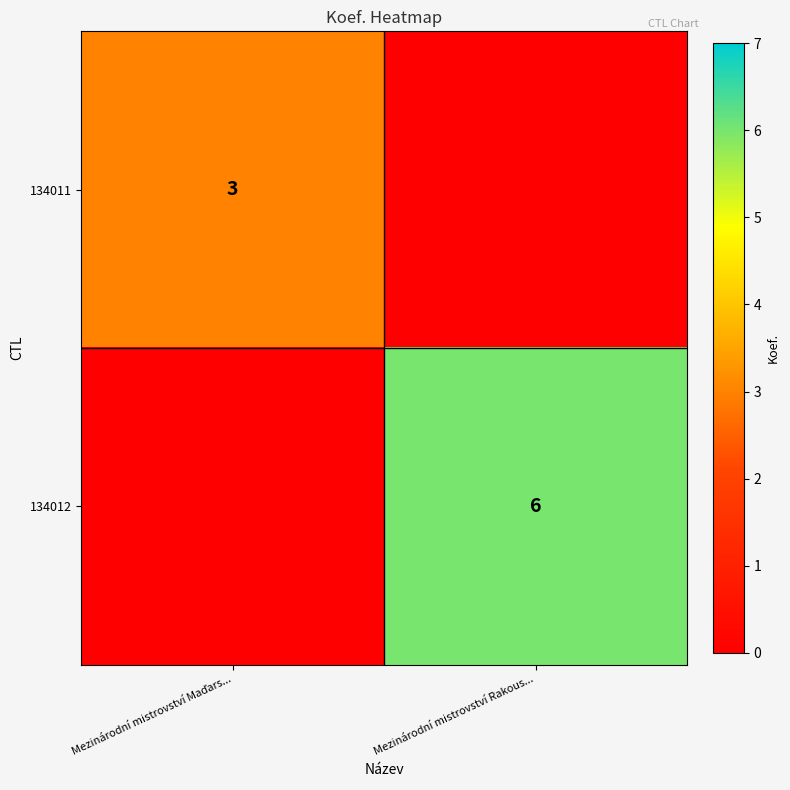

What is the maximum value for 134012?

6